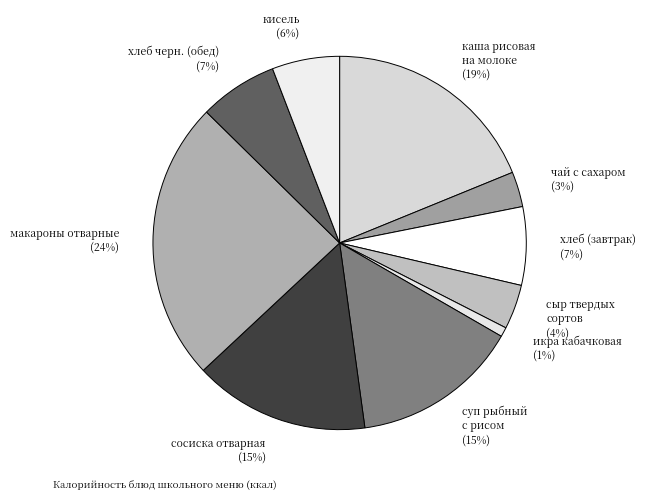

Approximately how many times larger is the value at чай с сахаром compared to кисель?

0.5